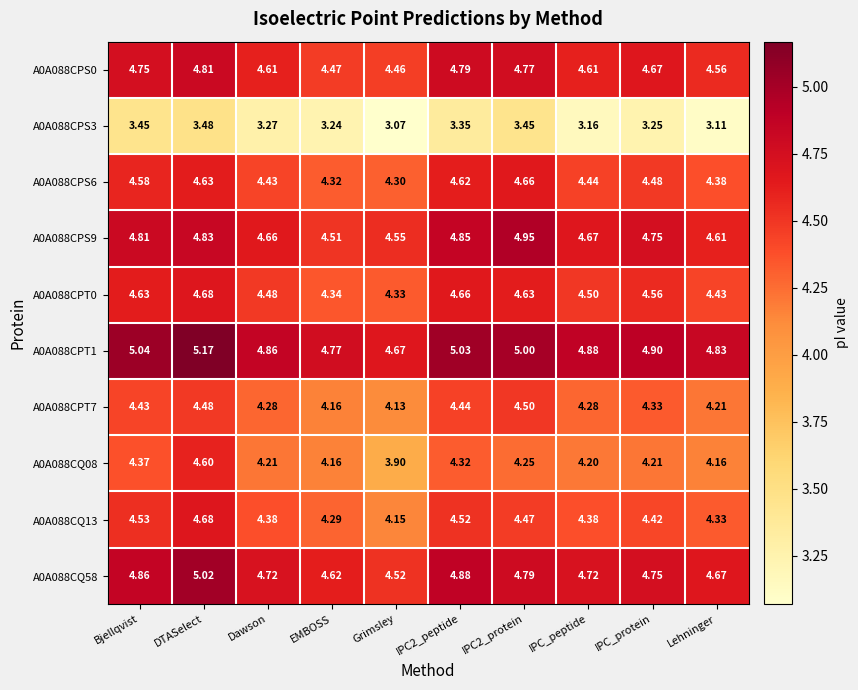

How many distinct data groups are displayed?

10